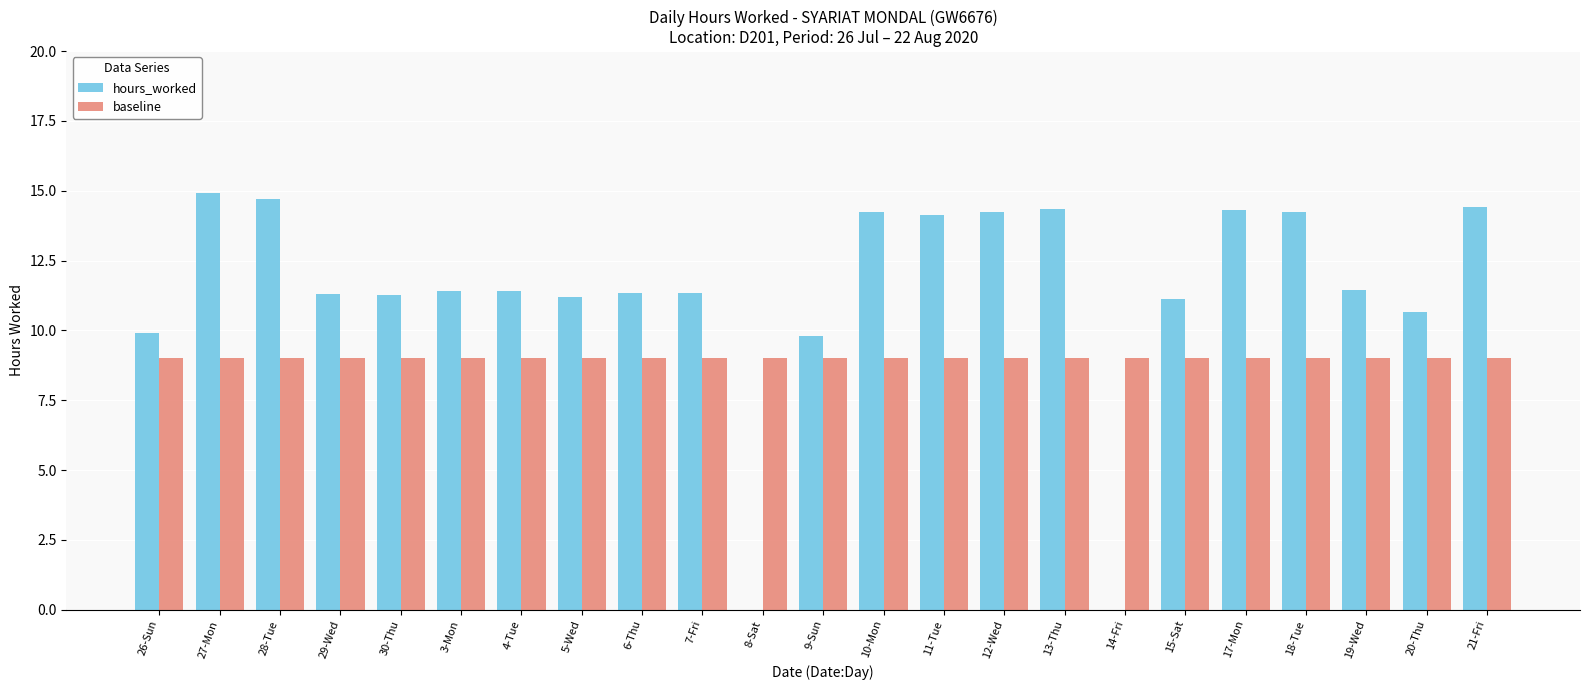

Is it true that baseline equals 5.2 at 9-Sun?

False